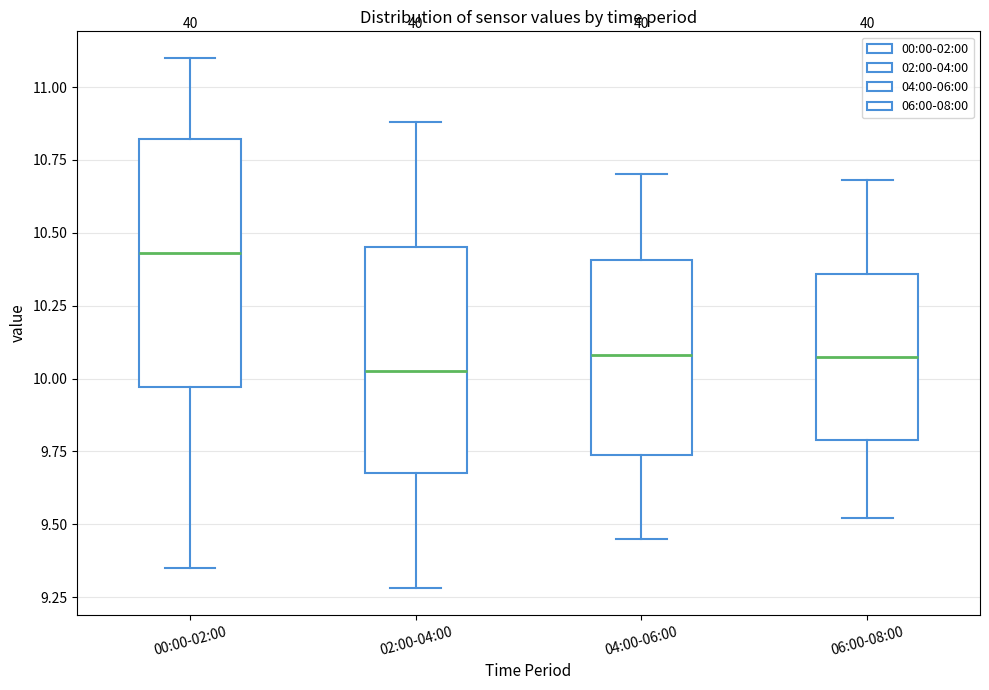

Reading left to right, read every box against the y-axis: the position of its median line, the range the box covers, and the ends of its whiskers. The values are not printed on the chart, so give them approximately, as read against the axis.

00:00-02:00: median 10.45, box 9.95 to 10.80, whiskers 9.35 to 11.10
02:00-04:00: median 10.05, box 9.70 to 10.45, whiskers 9.30 to 10.90
04:00-06:00: median 10.10, box 9.75 to 10.40, whiskers 9.45 to 10.70
06:00-08:00: median 10.10, box 9.80 to 10.35, whiskers 9.50 to 10.70